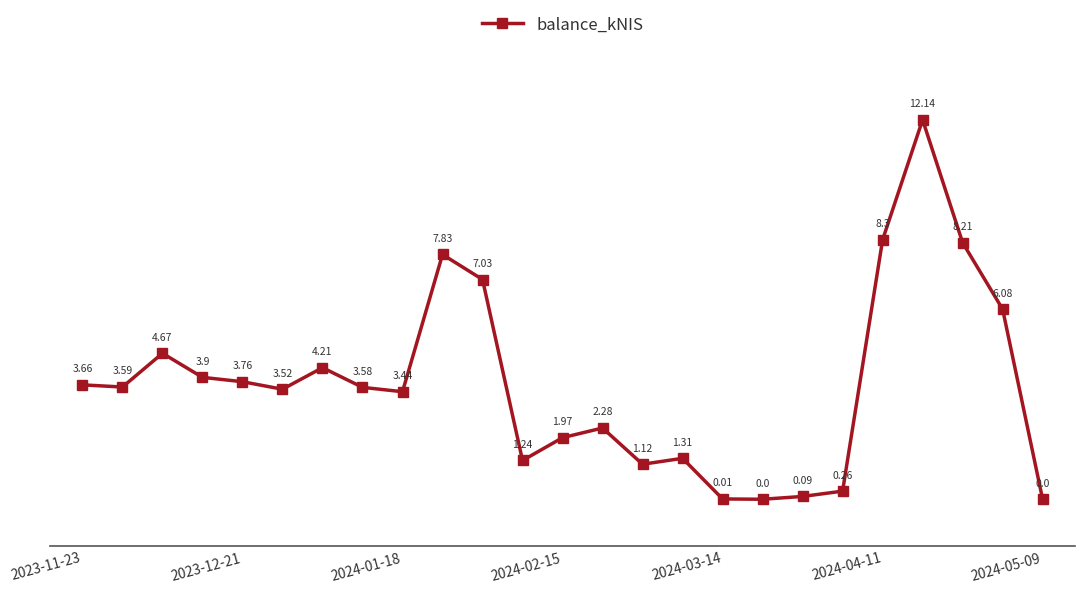

What is the sum of all values?

92.2